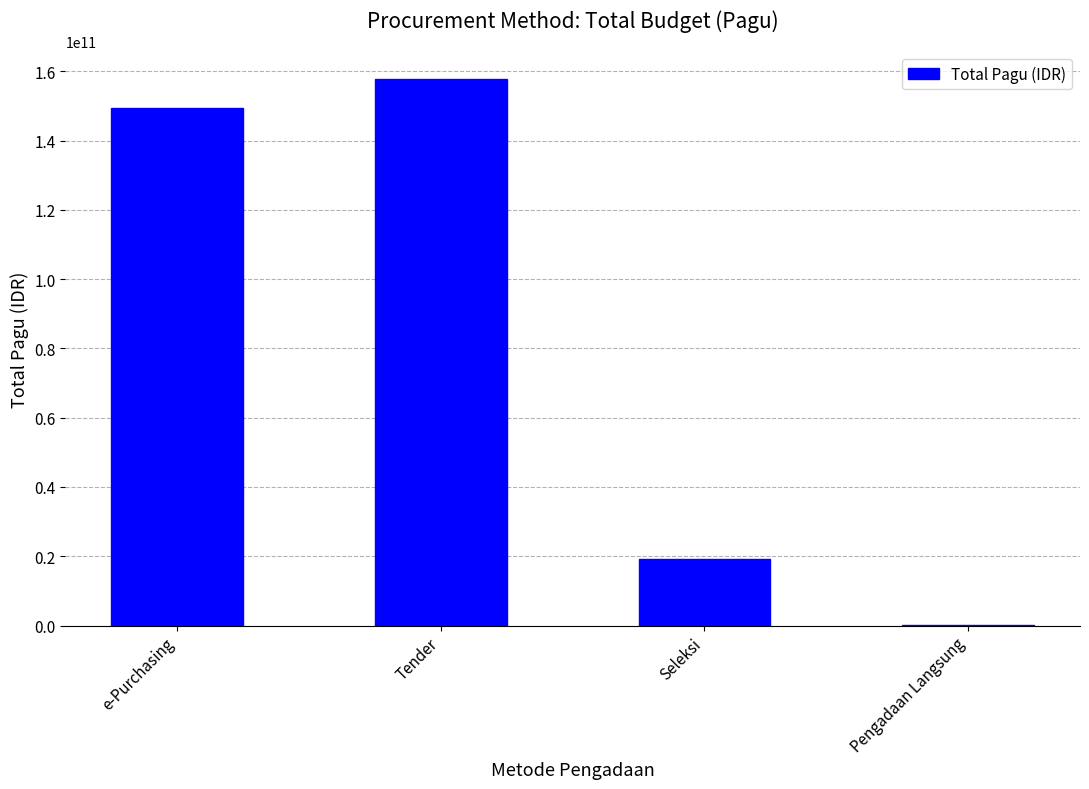

Are the bars horizontal?

No